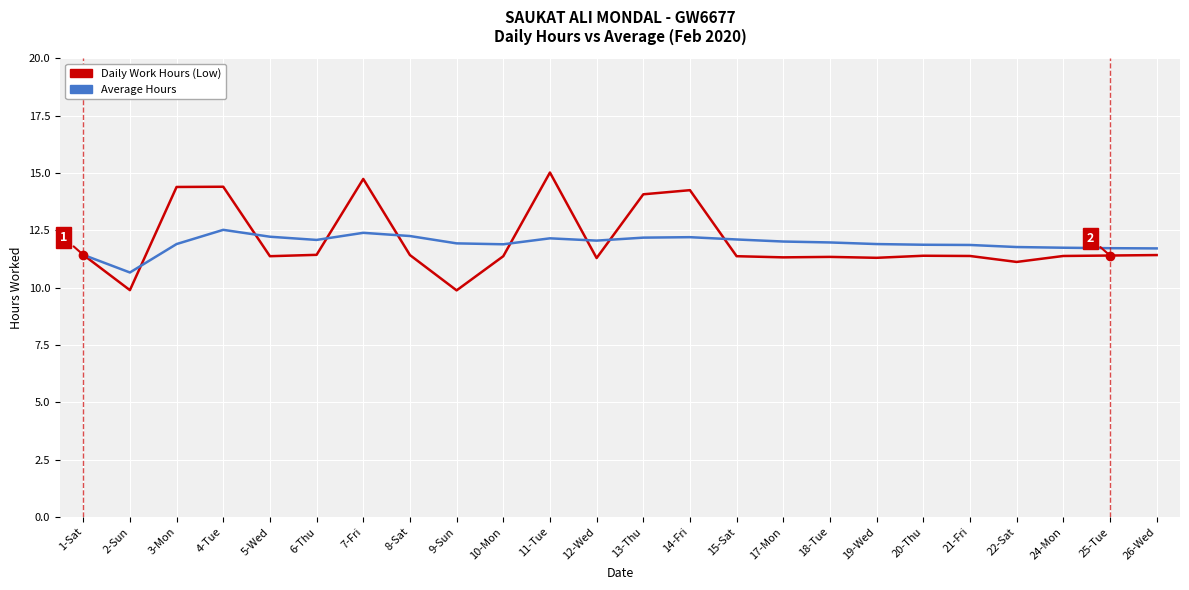

Rank the series by their maximum value, from lowest to highest.

Average Hours, Daily Work Hours (Low)